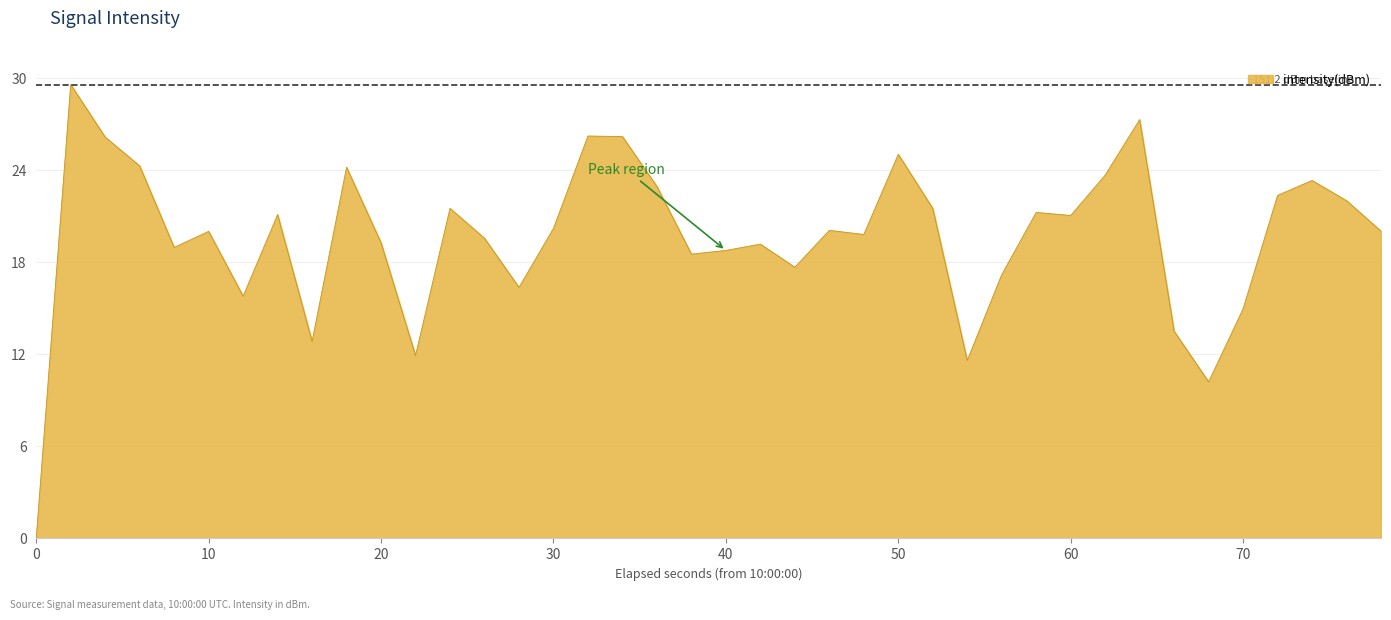

What is the maximum value shown in the chart?

29.6